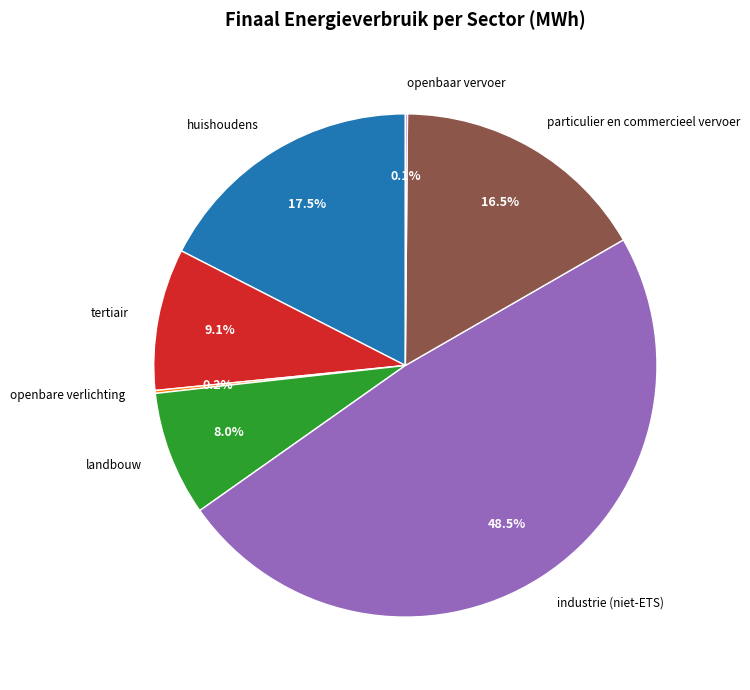

Is landbouw the majority of the pie?

No